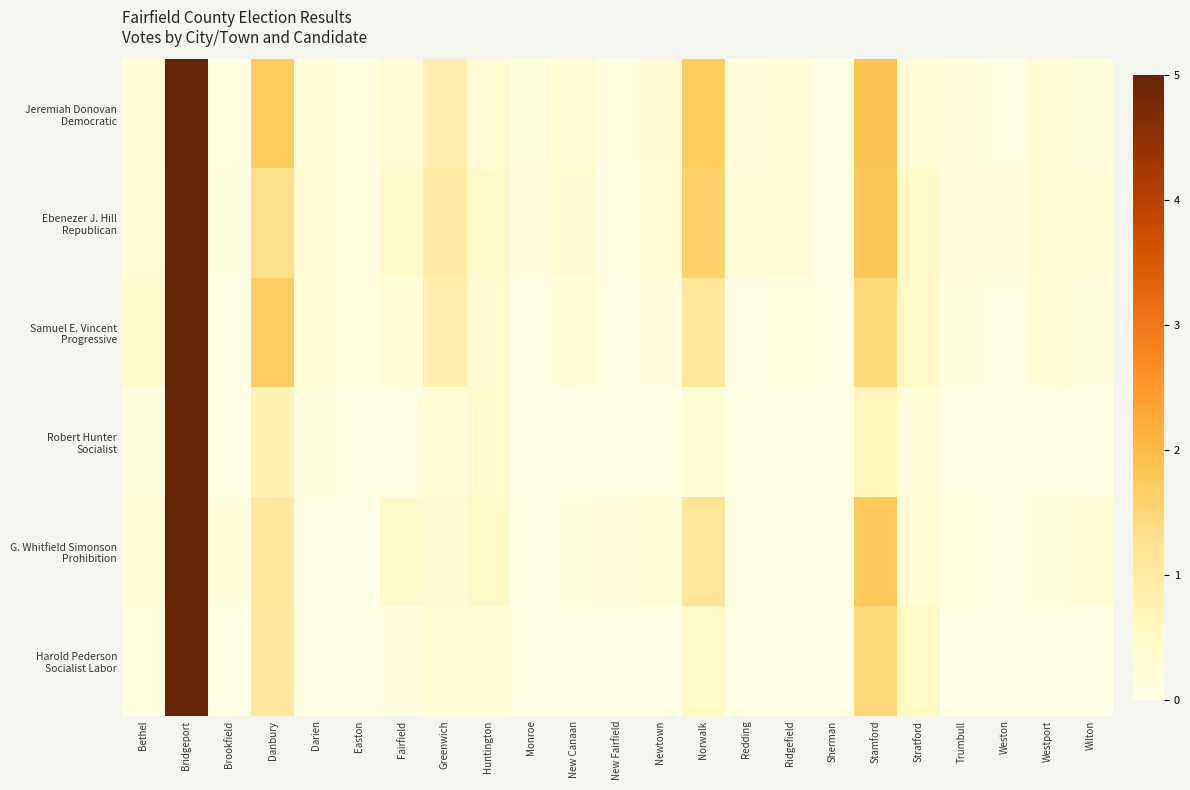

Which category has the lowest value across all series?

Sherman